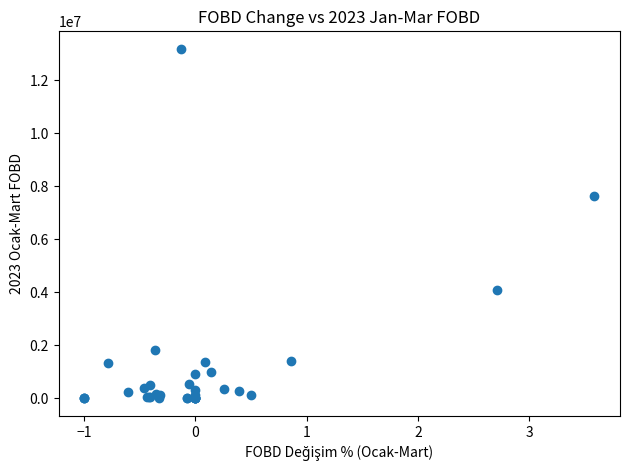

What Y value in the scatter plot is closest to 6591222?

7632694.7